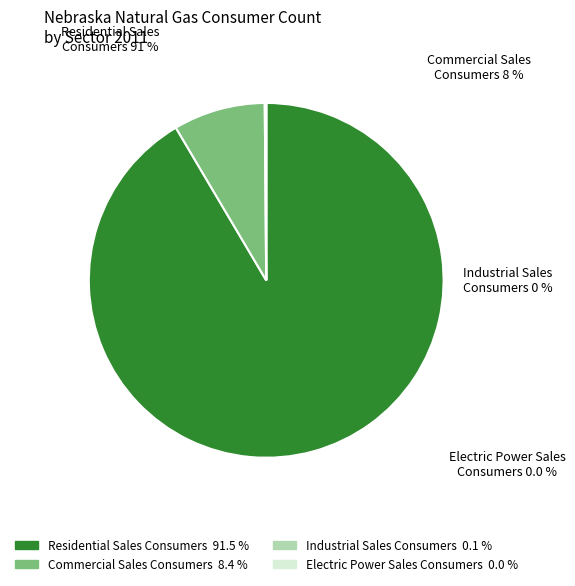

Is there a majority slice in this chart?

Yes